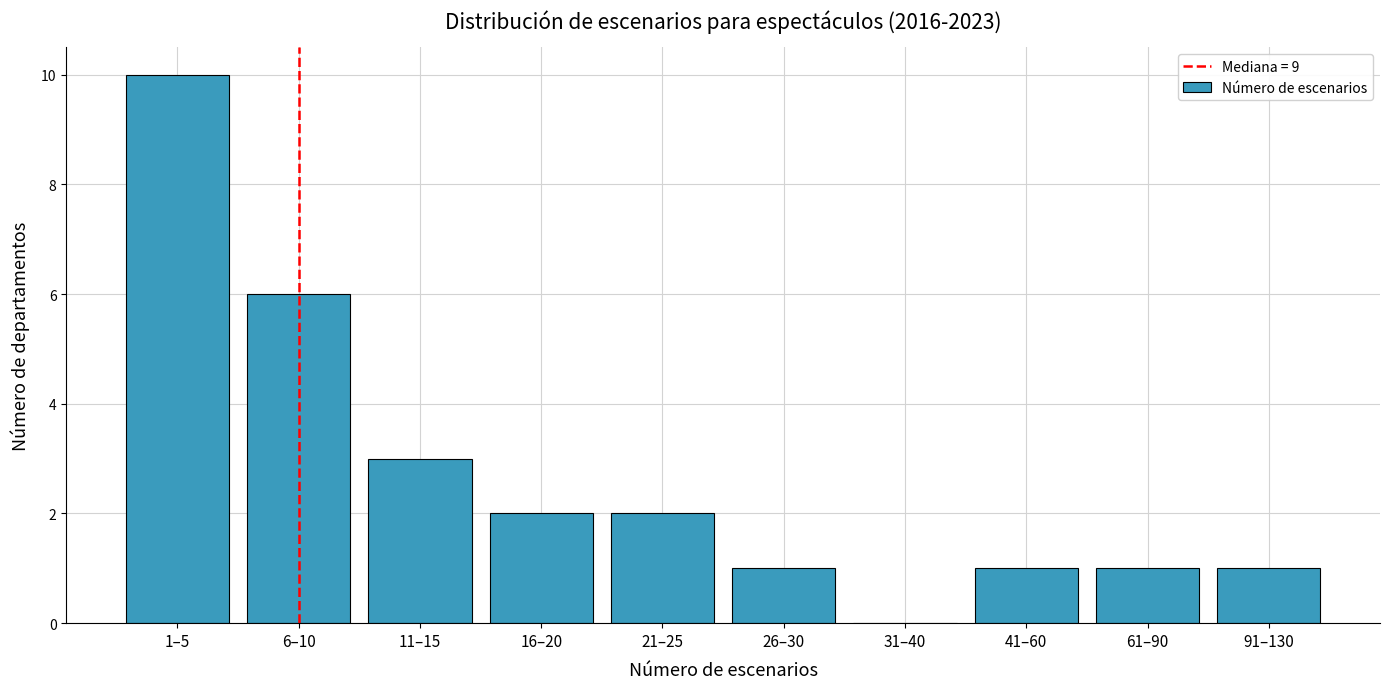

Reading left to right, transcribe all the data shown in this chart.

1–5=10	6–10=6	11–15=3	16–20=2	21–25=2	26–30=1	31–40=0	41–60=1	61–90=1	91–130=1